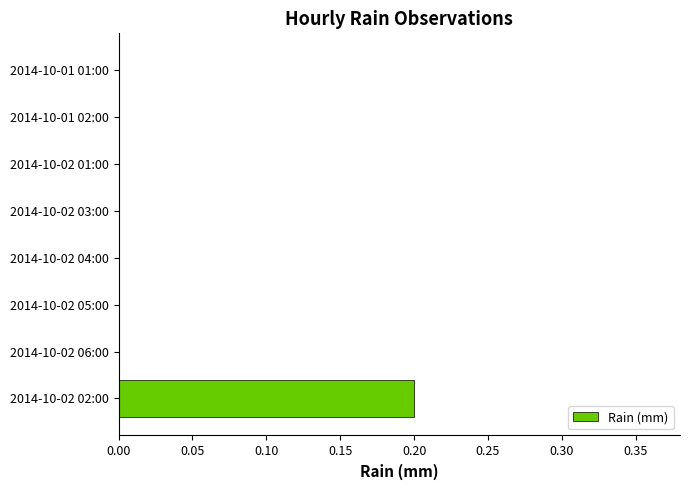

Reading bottom to top, what are all the values shown in this chart?

2014-10-02 02:00=0.2	2014-10-02 06:00=0.0	2014-10-02 05:00=0.0	2014-10-02 04:00=0.0	2014-10-02 03:00=0.0	2014-10-02 01:00=0.0	2014-10-01 02:00=0.0	2014-10-01 01:00=0.0